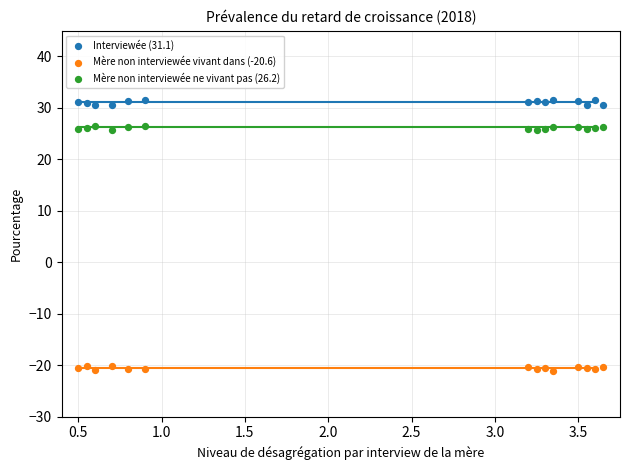

Which series contains the highest Y value?

Interviewée (31.1)